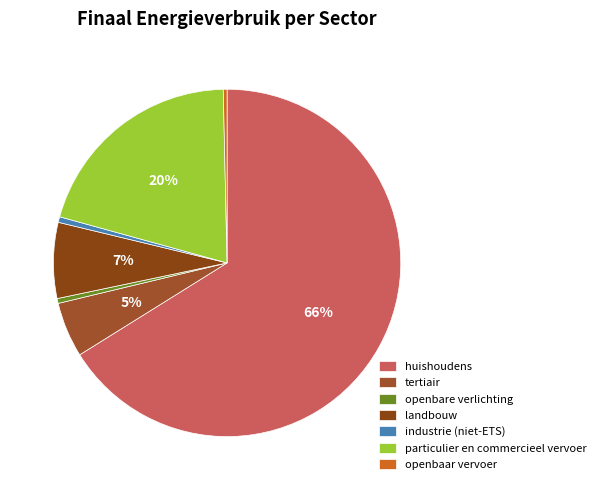

How many segments does this pie chart have?

7